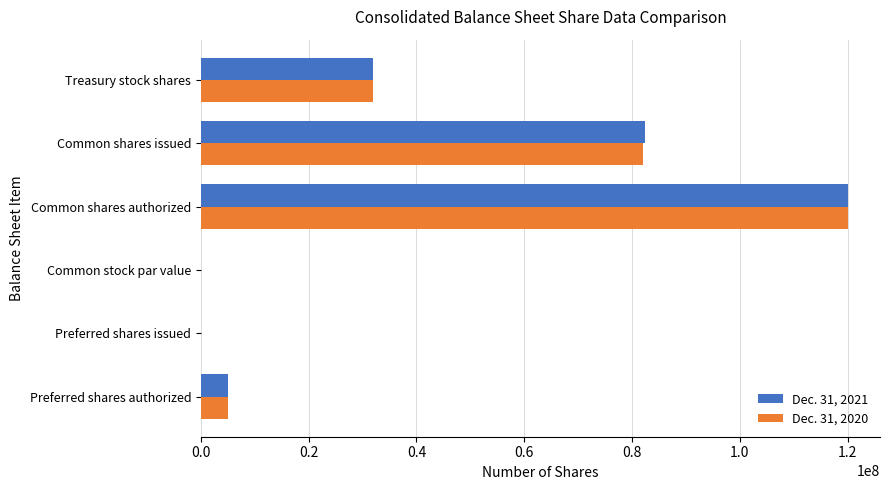

Between Common stock par value and Common shares issued, which series saw the biggest shift?

Dec. 31, 2021